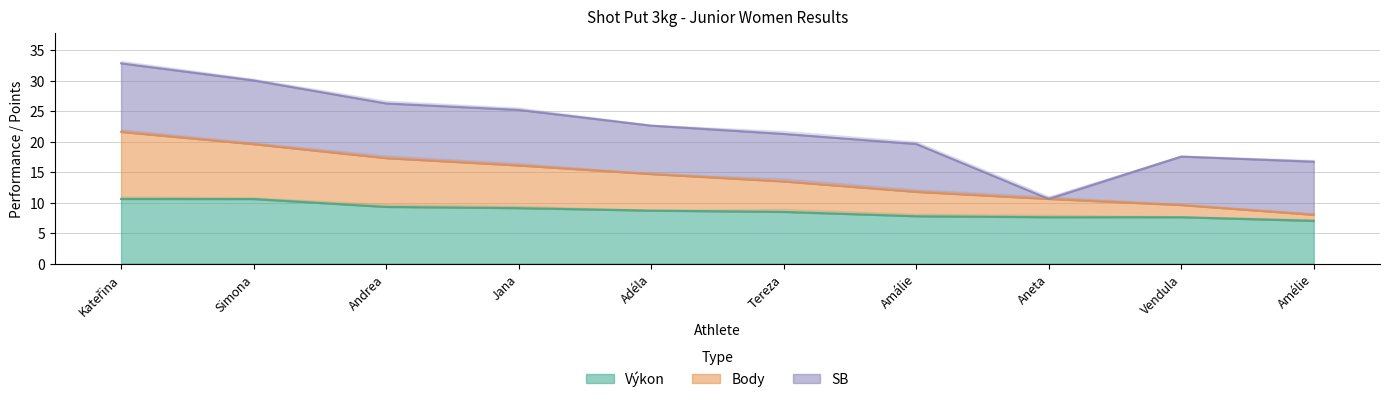

The Výkon series shows 8.5 at Tereza. True or false?

True